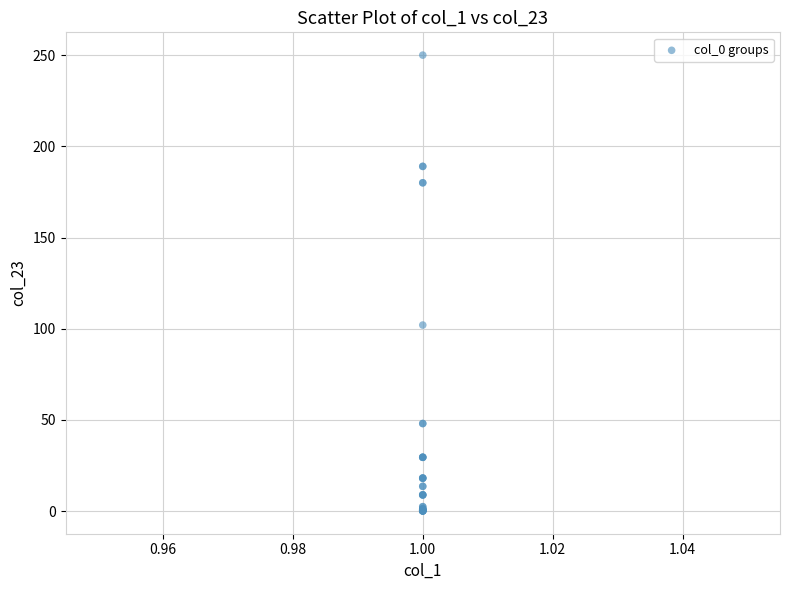

What Y value in the scatter plot is closest to 125?

102.0